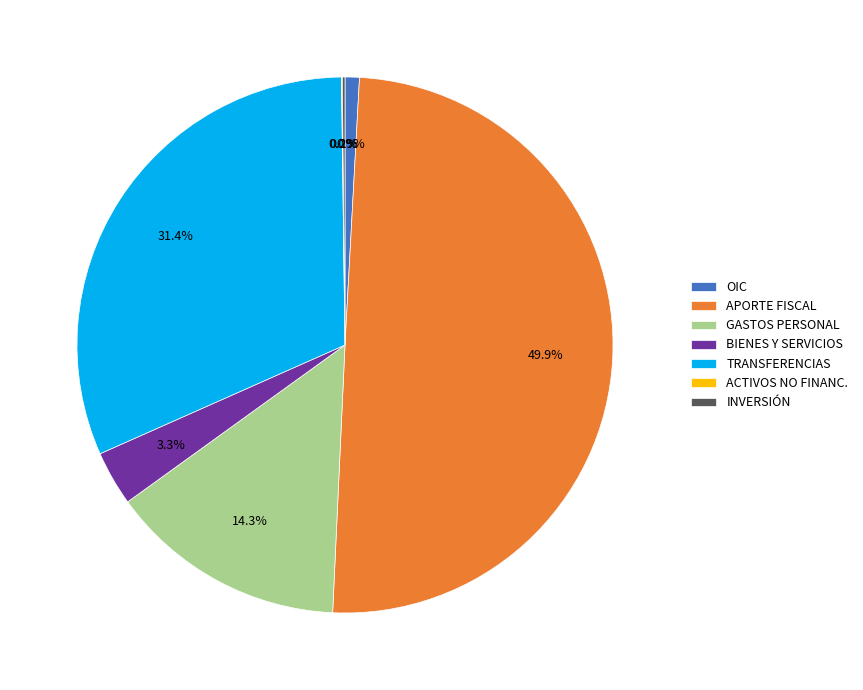

What percentage do BIENES Y SERVICIOS and TRANSFERENCIAS together represent?

34.7%